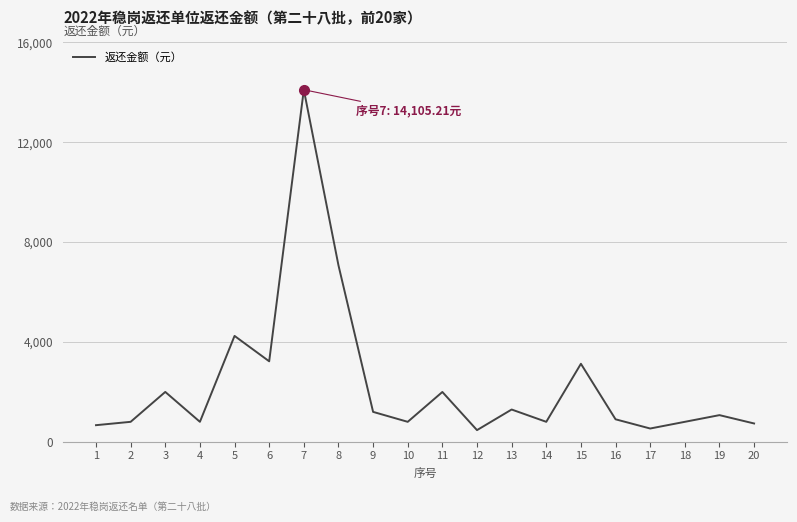

What is the sum of the values at 6 and 19?

4287.8